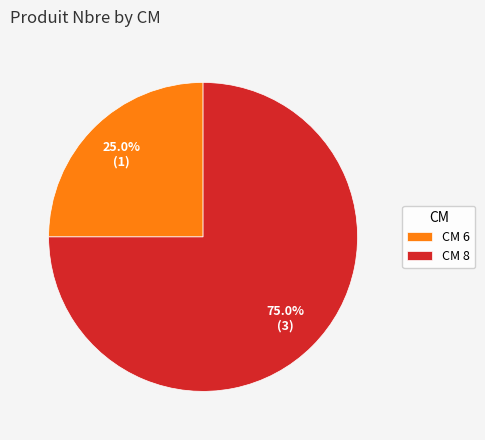

Rank the categories by value from lowest to highest.

CM 6, CM 8